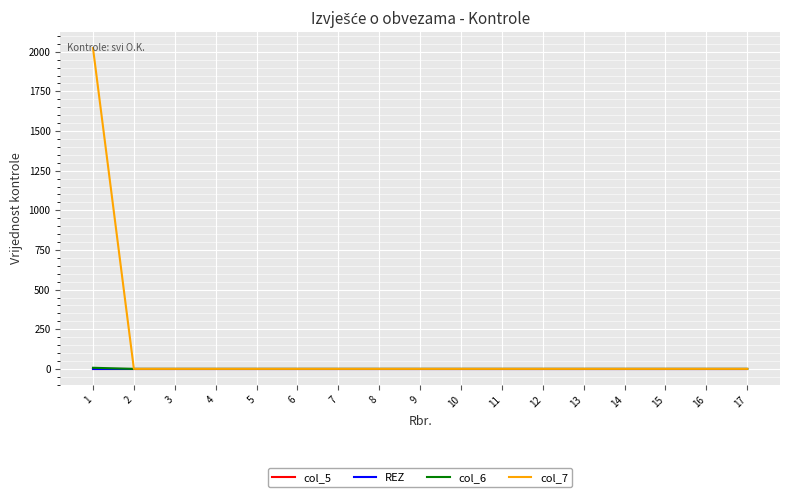

Which series has the largest range (max minus min)?

col_7